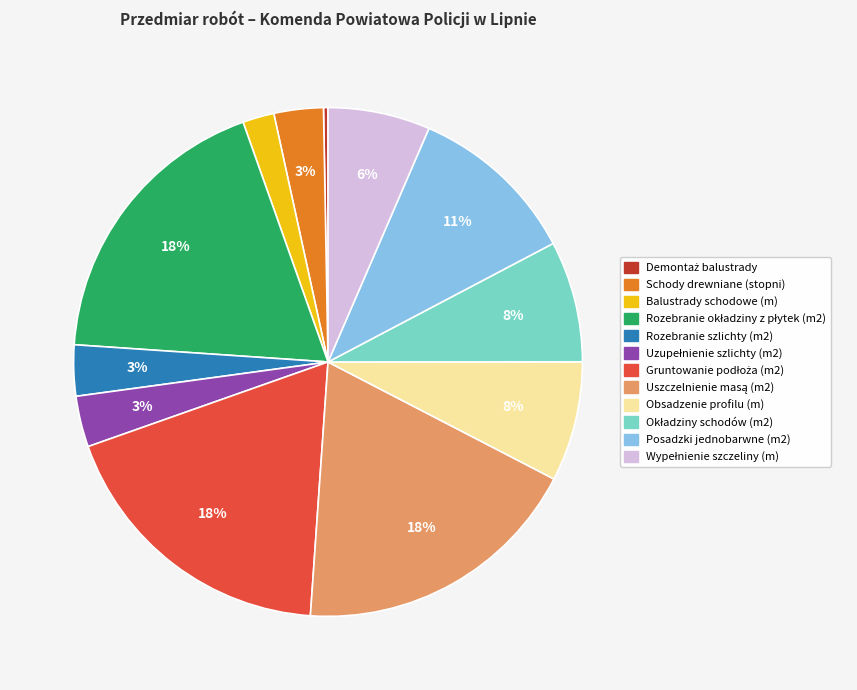

How many slices are in this pie chart?

12